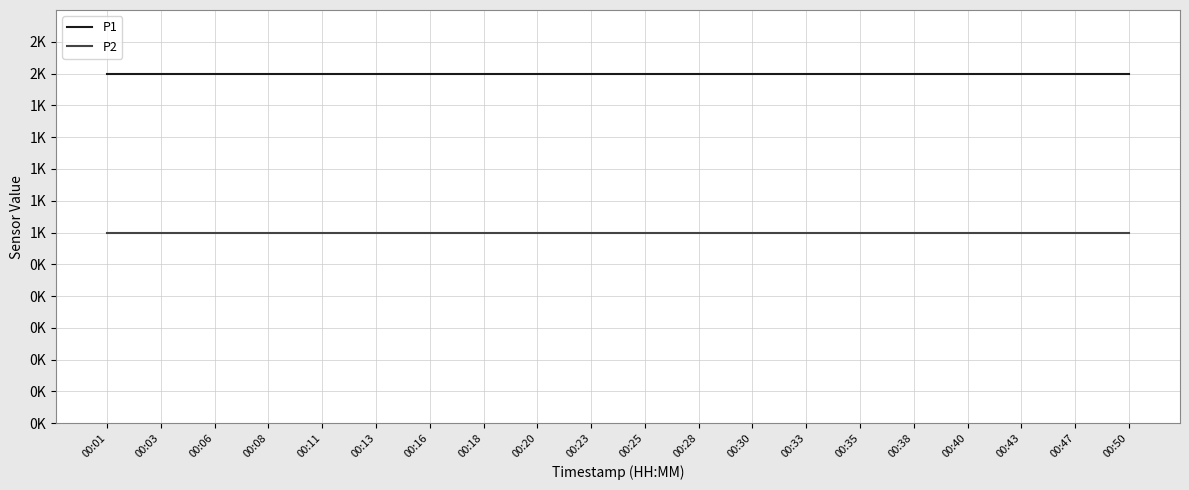

Reading right to left, list all the values displayed in this chart.

P1: 1999.9	1999.9	1999.9	1999.9	1999.9	1999.9	1999.9	1999.9	1999.9	1999.9	1999.9	1999.9	1999.9	1999.9	1999.9	1999.9	1999.9	1999.9	1999.9	1999.9
P2: 999.9	999.9	999.9	999.9	999.9	999.9	999.9	999.9	999.9	999.9	999.9	999.9	999.9	999.9	999.9	999.9	999.9	999.9	999.9	999.9